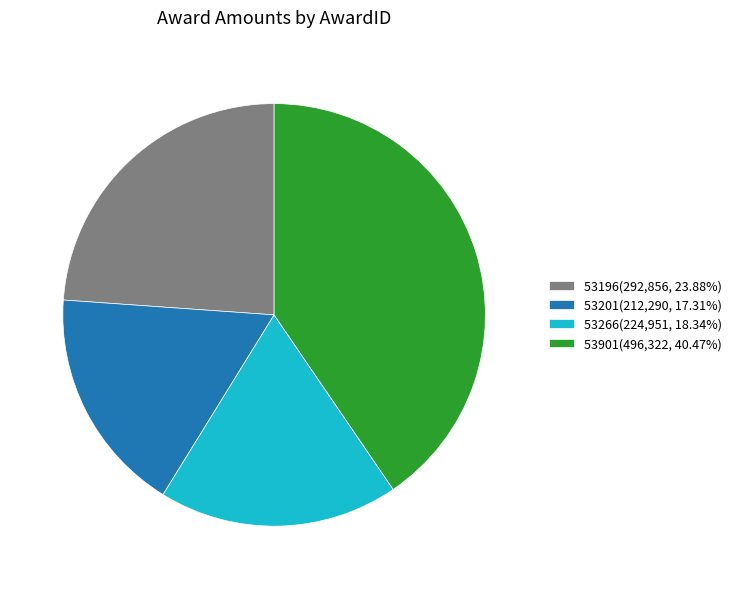

Is there any slice that represents more than half of the pie?

No